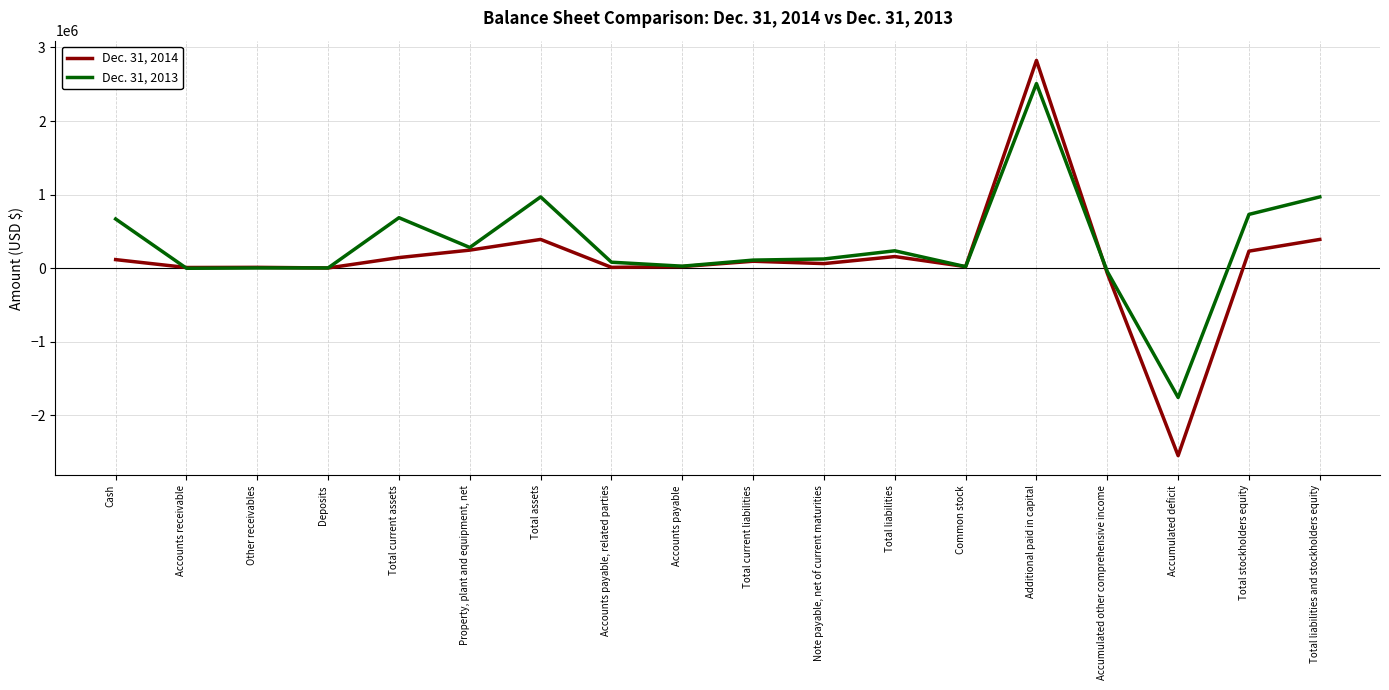

At which label does Dec. 31, 2013 reach its minimum?

Accumulated deficit